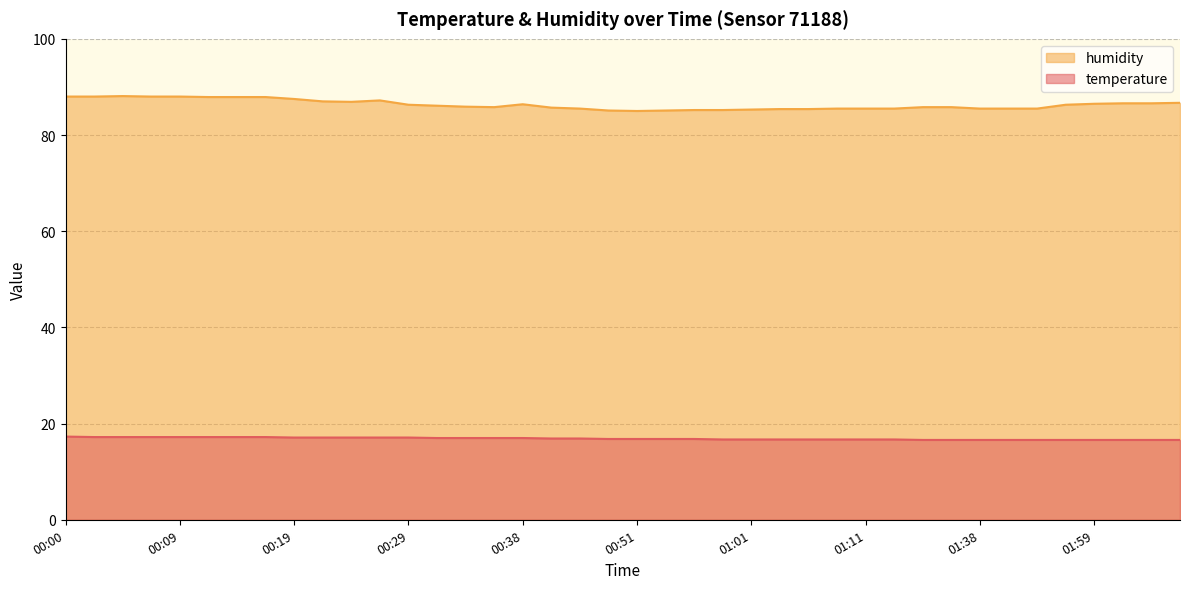

True or false: humidity has a value of 85.9 at 00:34.

True